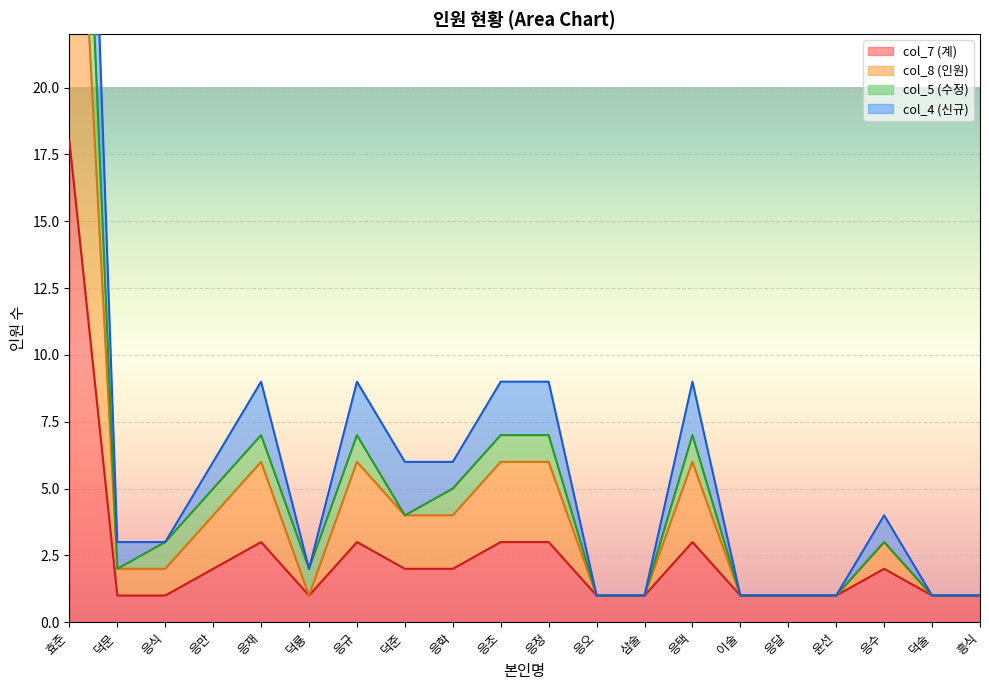

Which has a higher value, 덕문 or 삼술?

덕문